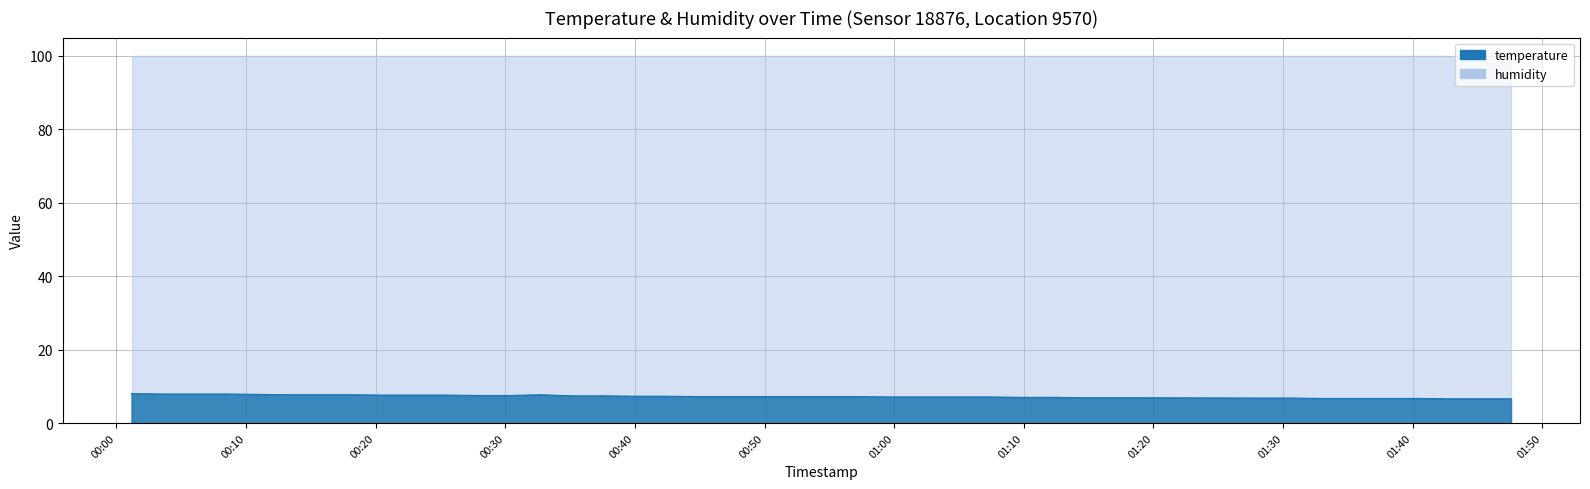

Count the number of categories in the chart.

40